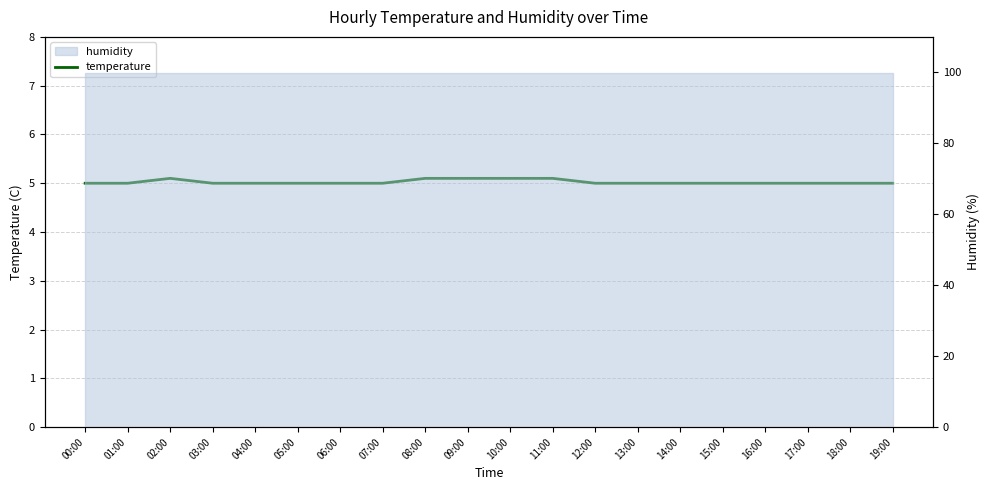

Between 00:00 and 19:00, which is larger?

00:00